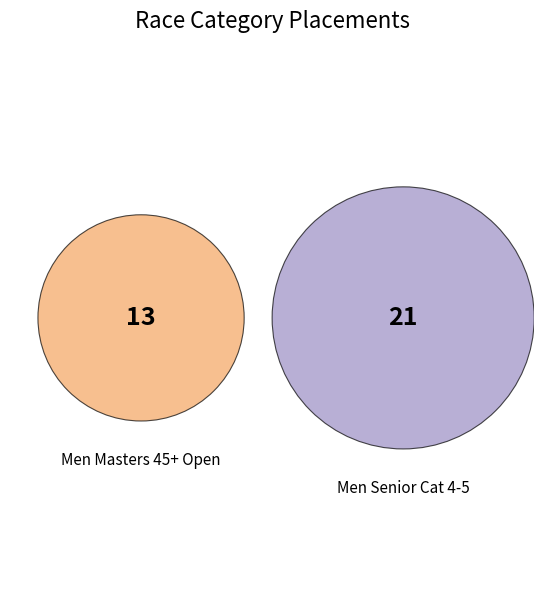

To the nearest percent, what percentage of the pie is Men Masters 45+ Open?

38%